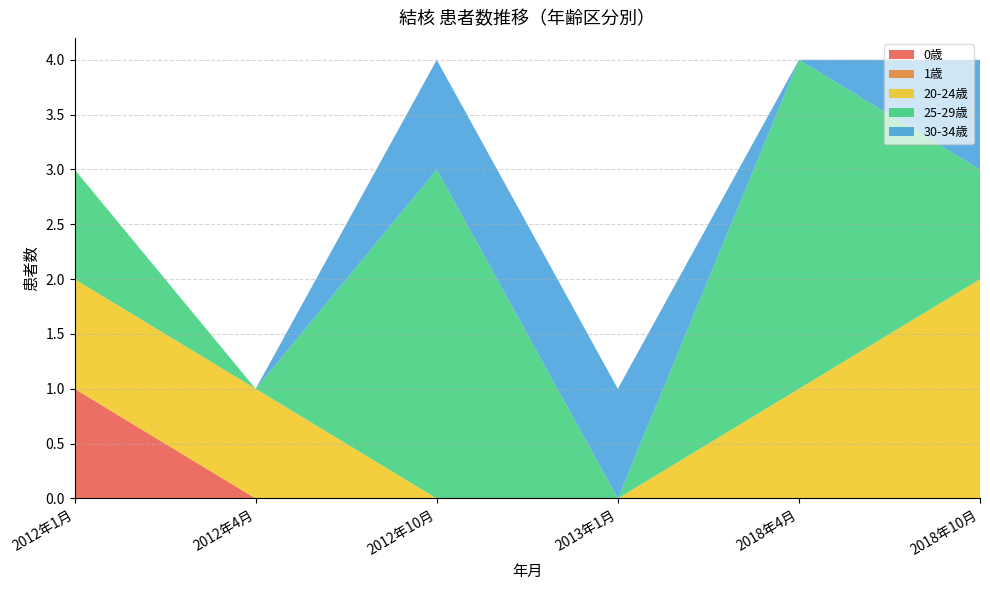

Reading left to right, transcribe all the data shown in this chart.

0歳: 1	0	0	0	0	0
1歳: 0	0	0	0	0	0
20-24歳: 1	1	0	0	1	2
25-29歳: 1	0	3	0	3	1
30-34歳: 0	0	1	1	0	1